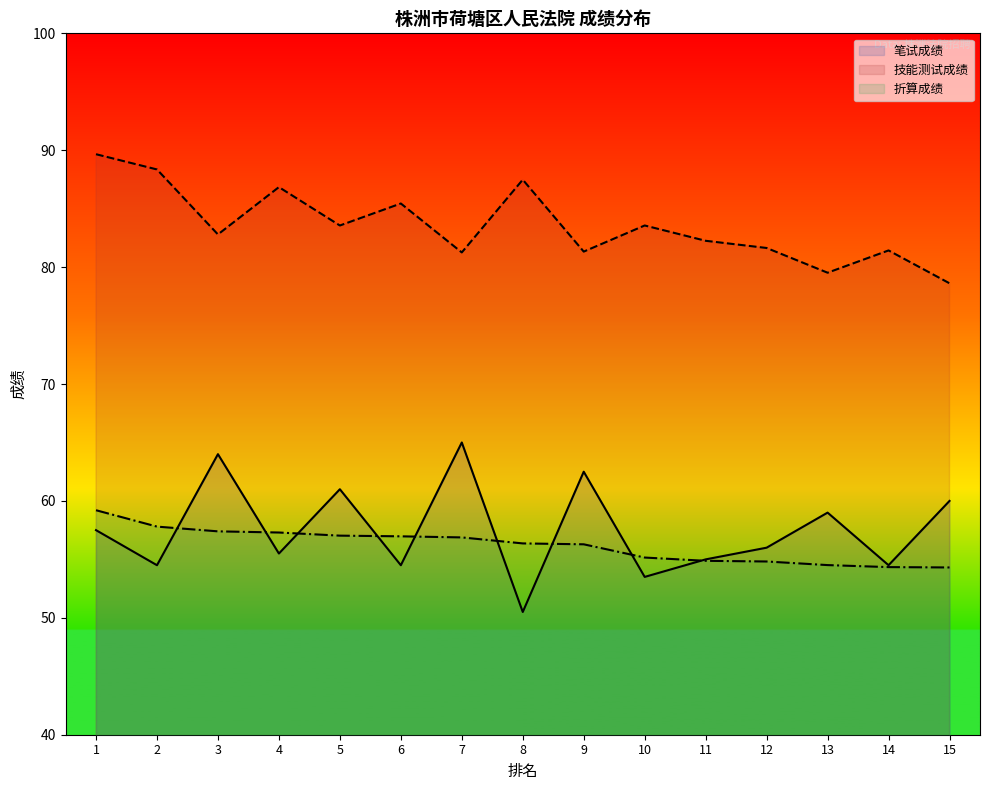

At which category is the sum across all series the highest?

1